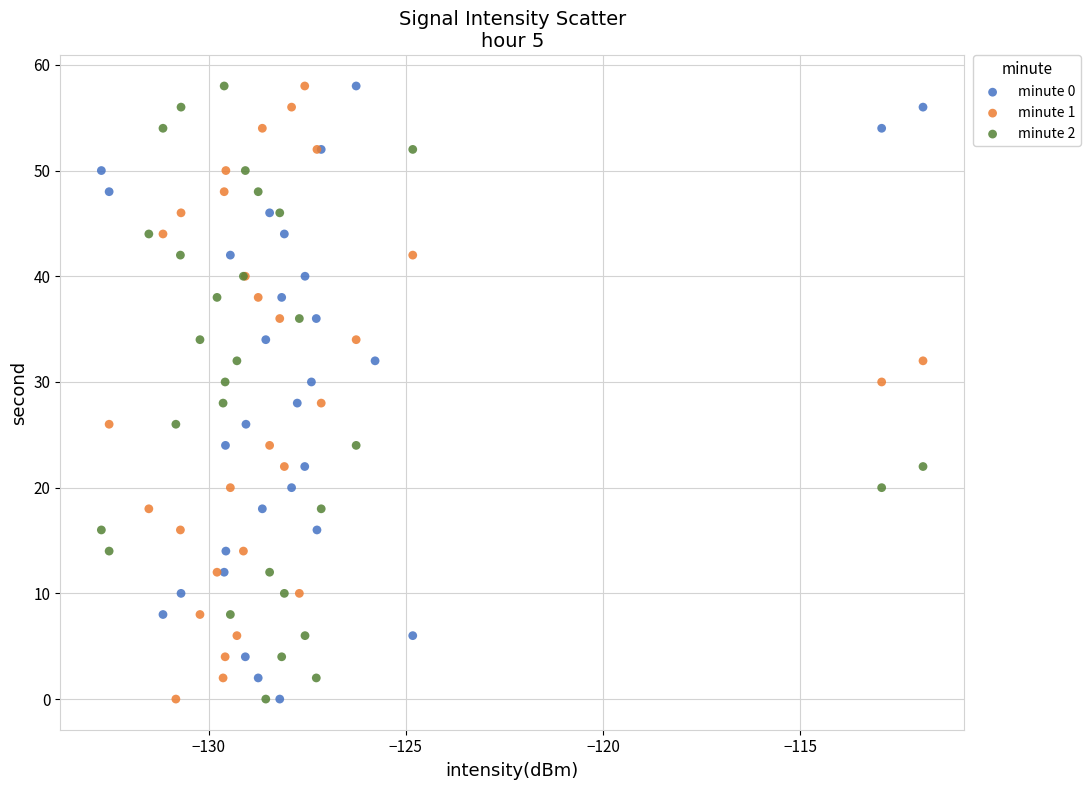

What are all the series names shown in the legend?

minute 0, minute 1, minute 2